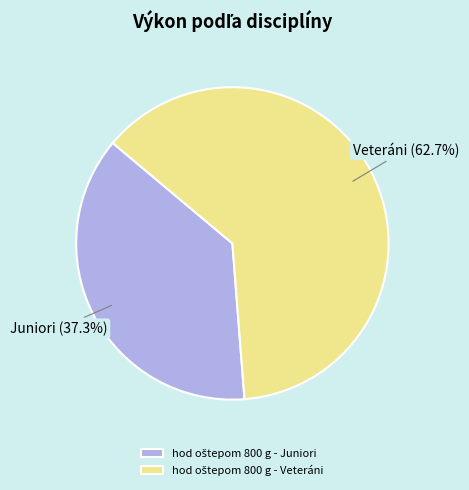

Count the number of slices in the pie.

2